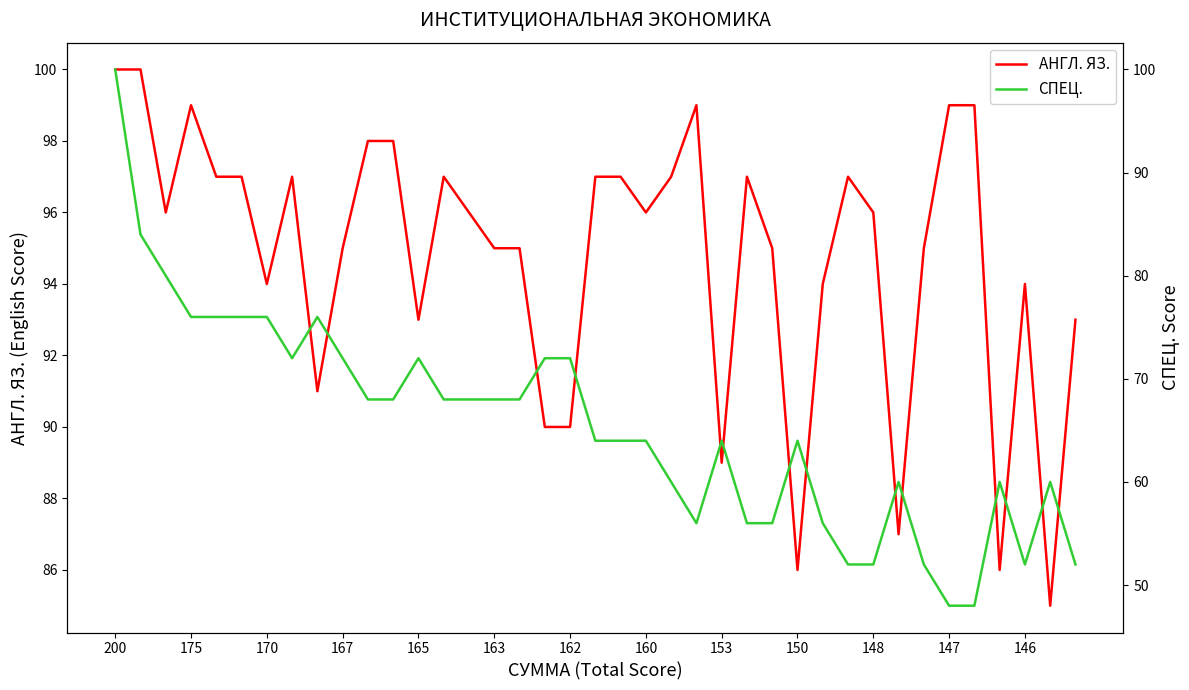

True or false: АНГЛ. ЯЗ. has a value of 149 at 163.

False